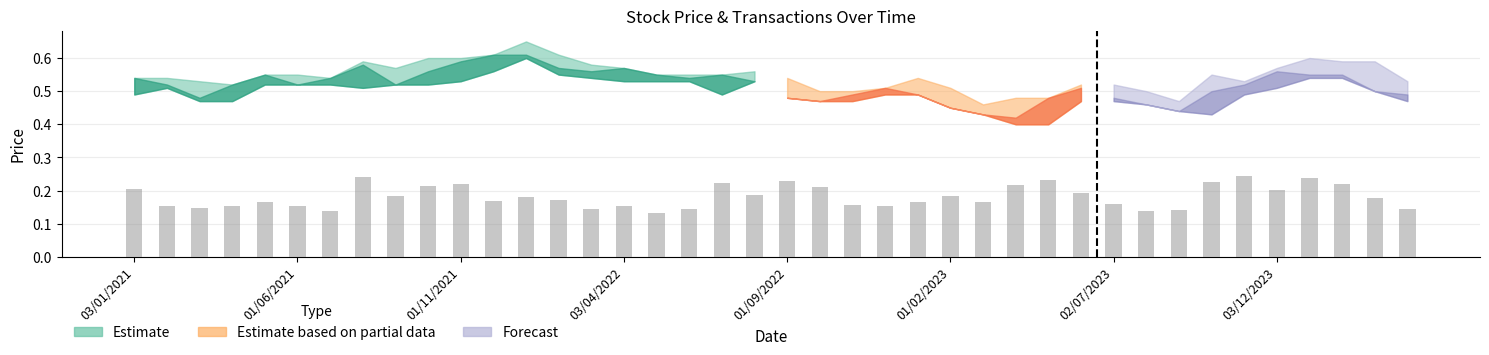

Count the values in the range 0 to 1.

40